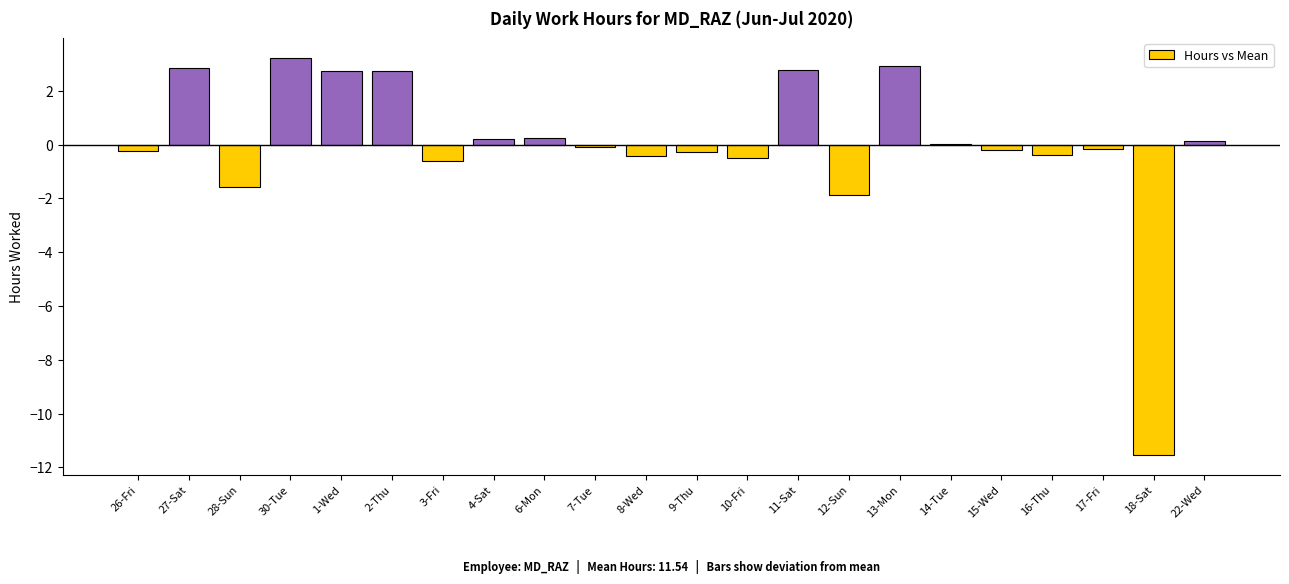

What is the change in value from 28-Sun to 1-Wed?

+4.3